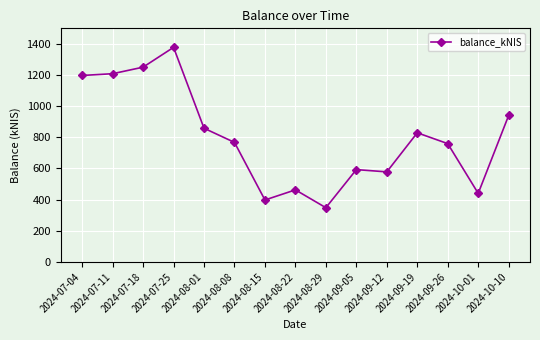

Count the number of values greater than 767.

8